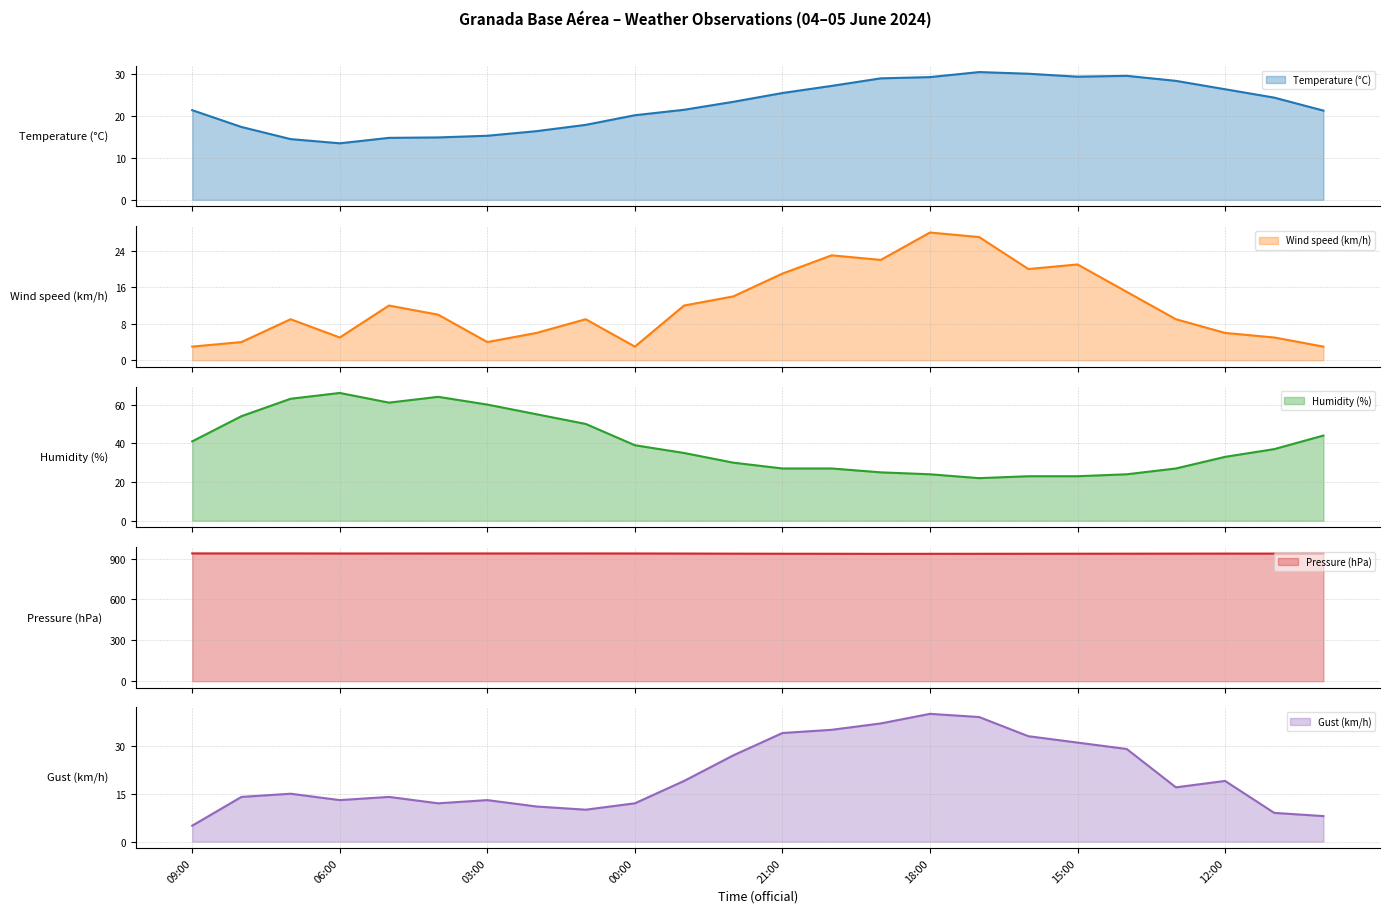

What is the difference between the Pressure (hPa) values at 07:00 and 16:00?

2.4